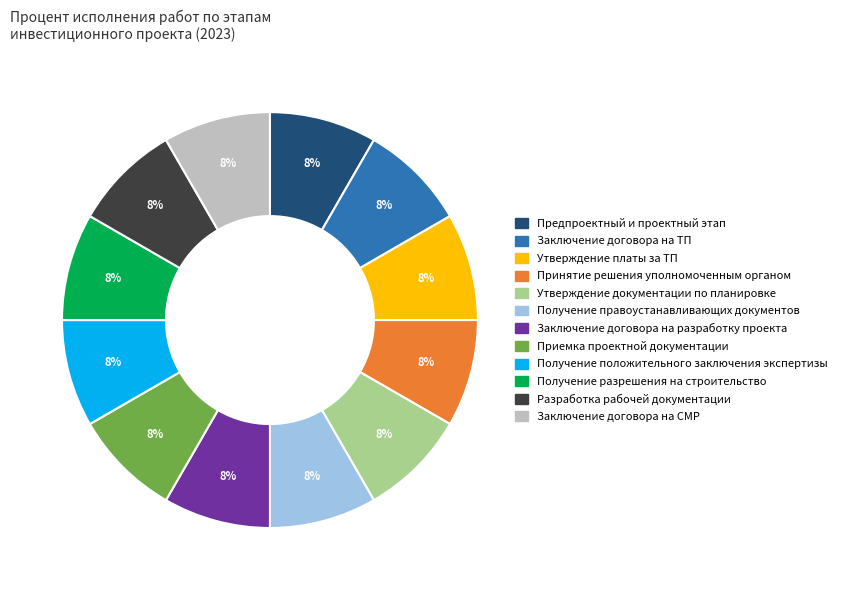

How many segments does this pie chart have?

12